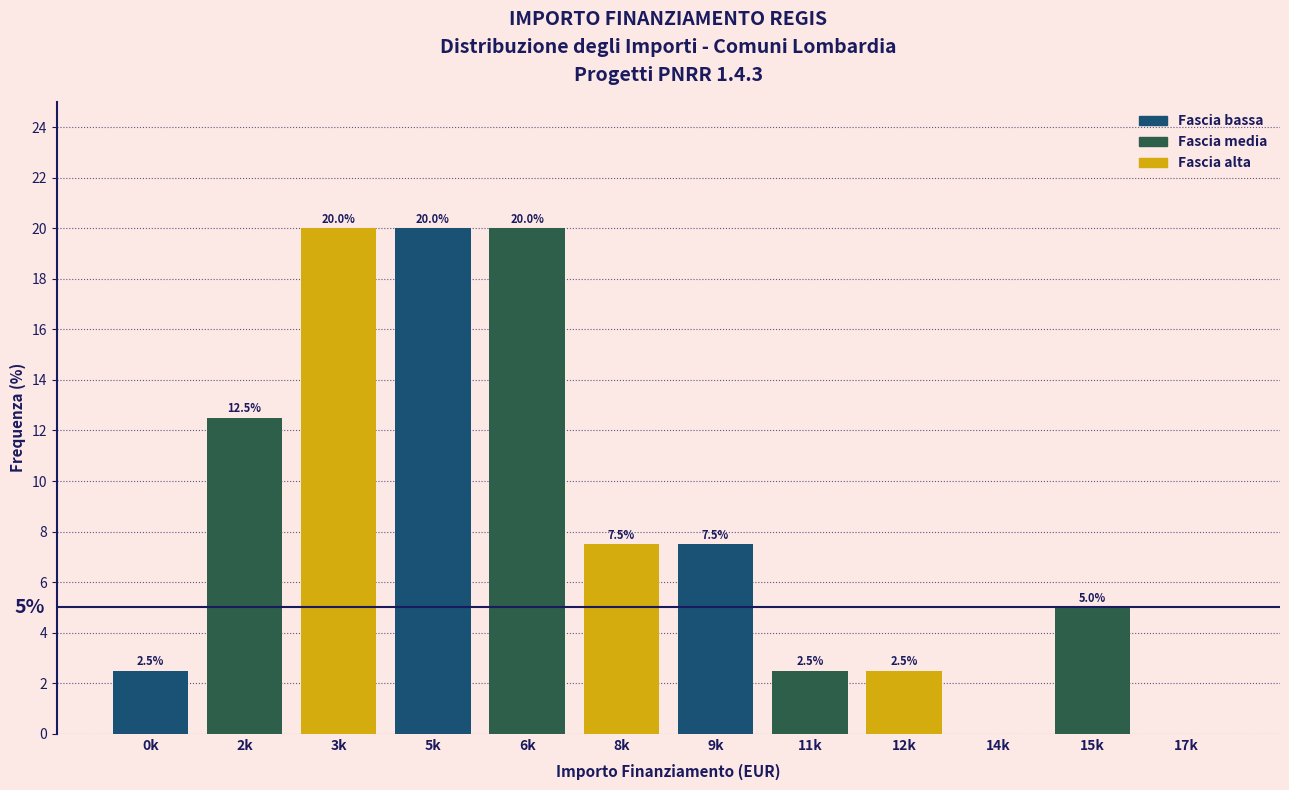

Reading left to right, what are all the values shown in this chart?

0k=2.5	2k=12.5	3k=20.0	5k=20.0	6k=20.0	8k=7.5	9k=7.5	11k=2.5	12k=2.5	14k=0.0	15k=5.0	17k=0.0